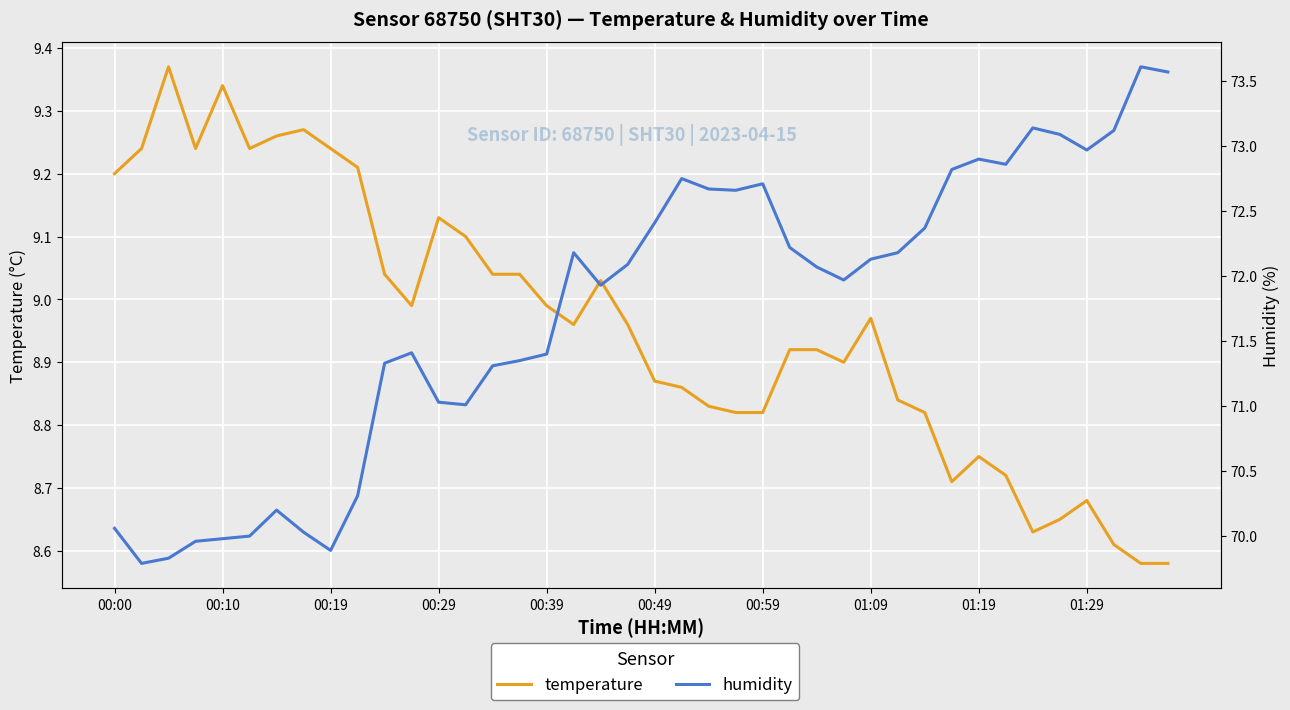

Read the temperature value at 39.

8.6